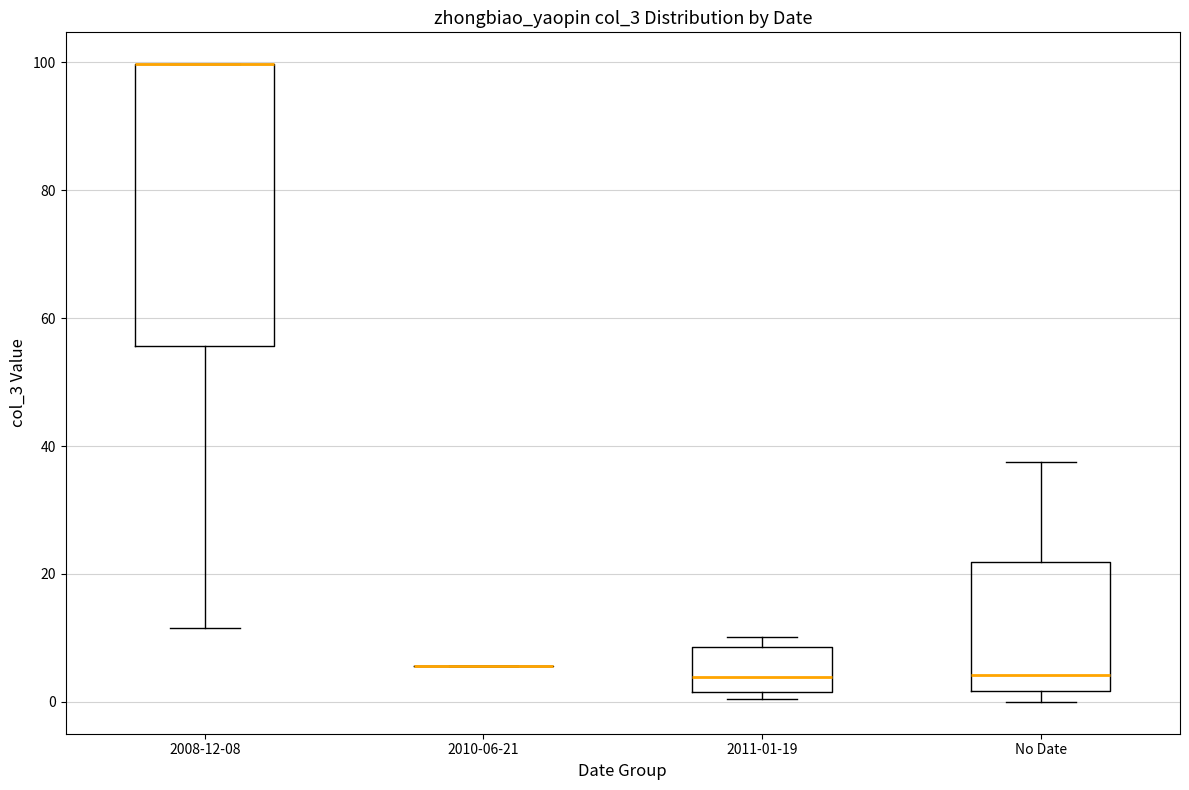

Comparing the boxes themselves (not the whiskers), which one is the tallest?

2008-12-08